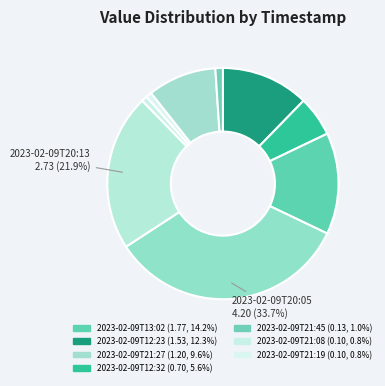

Count the number of slices in the pie.

9